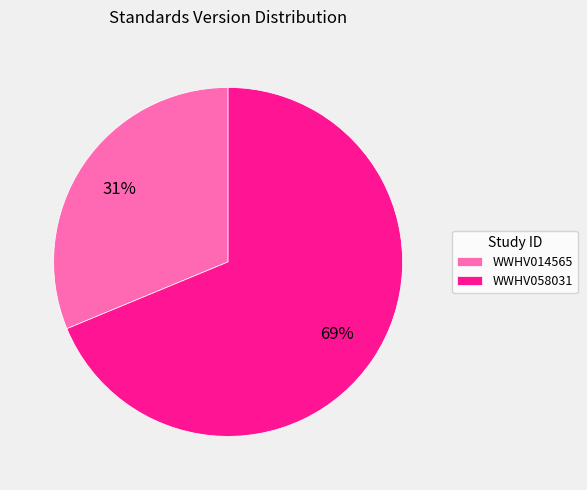

The WWHV014565 slice represents 31% of the pie. True or false?

True